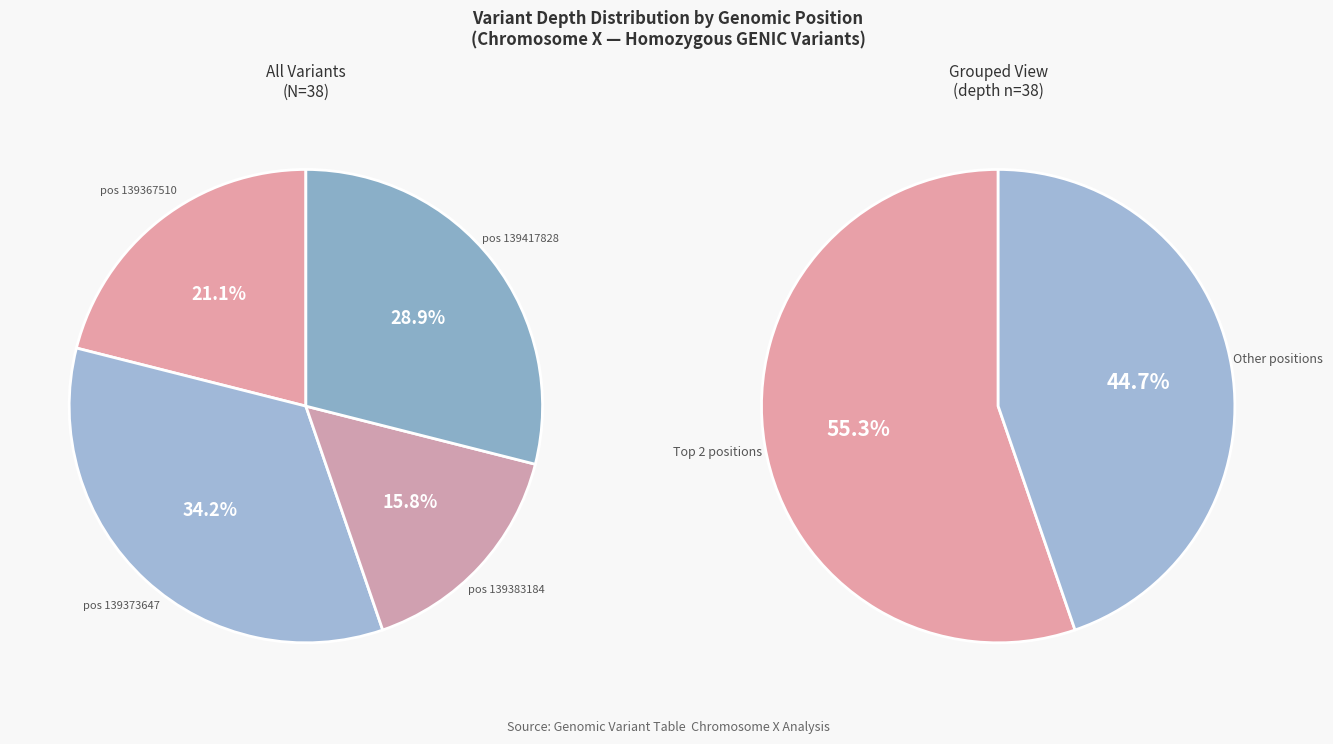

To the nearest percent, what is the average slice percentage?

25%